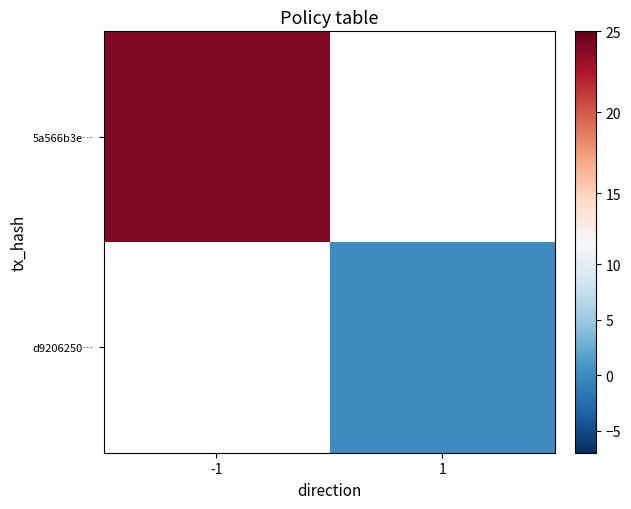

Rank the categories by 5a566b3e… value from highest to lowest.

-1, 1